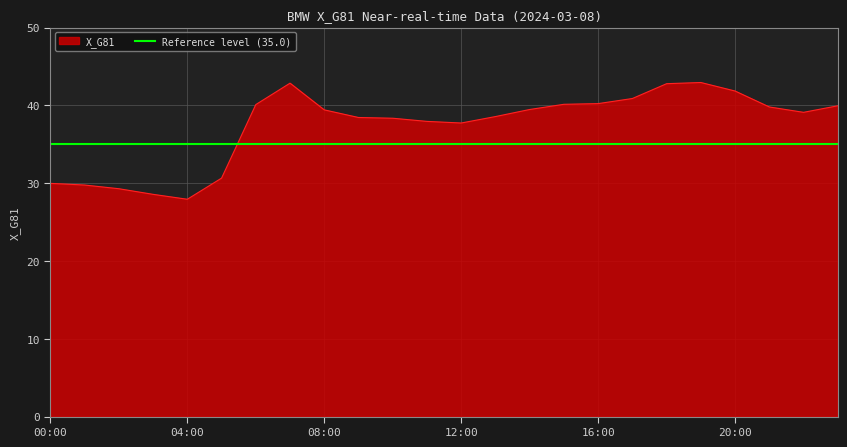

Where is the data nearest to the value 35?

12:00